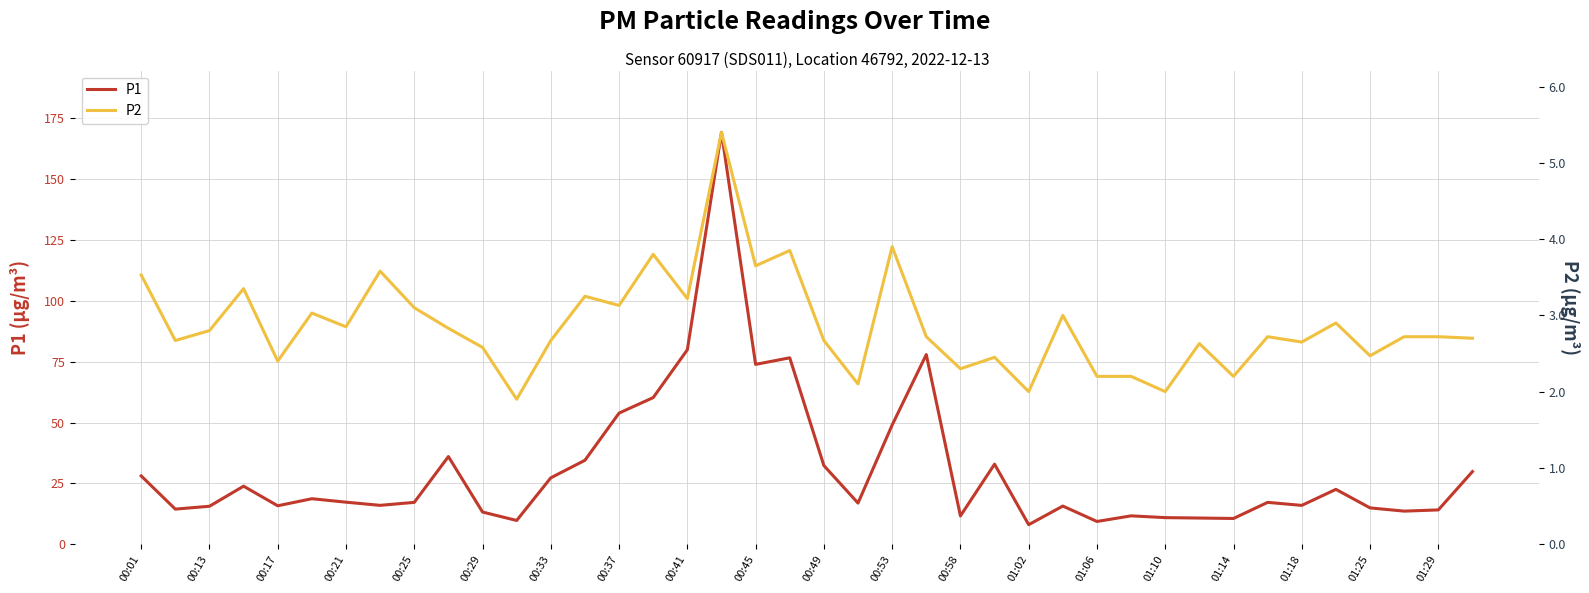

The value of P1 at 01:25 is 24.1. True or false?

False